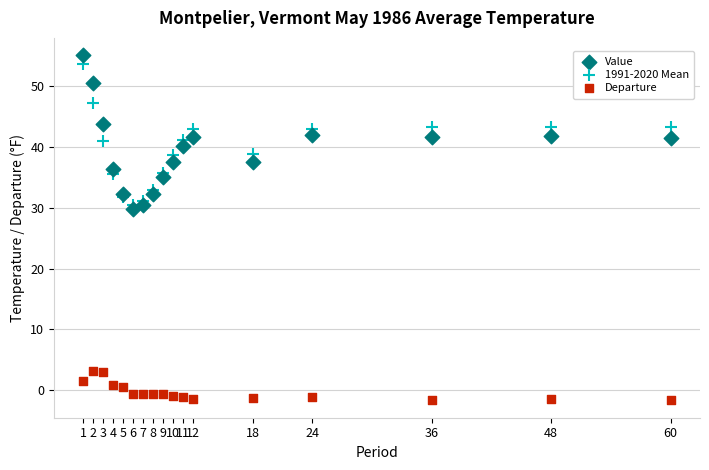

What is the X range (max minus min) for the scatter plot?

59.0